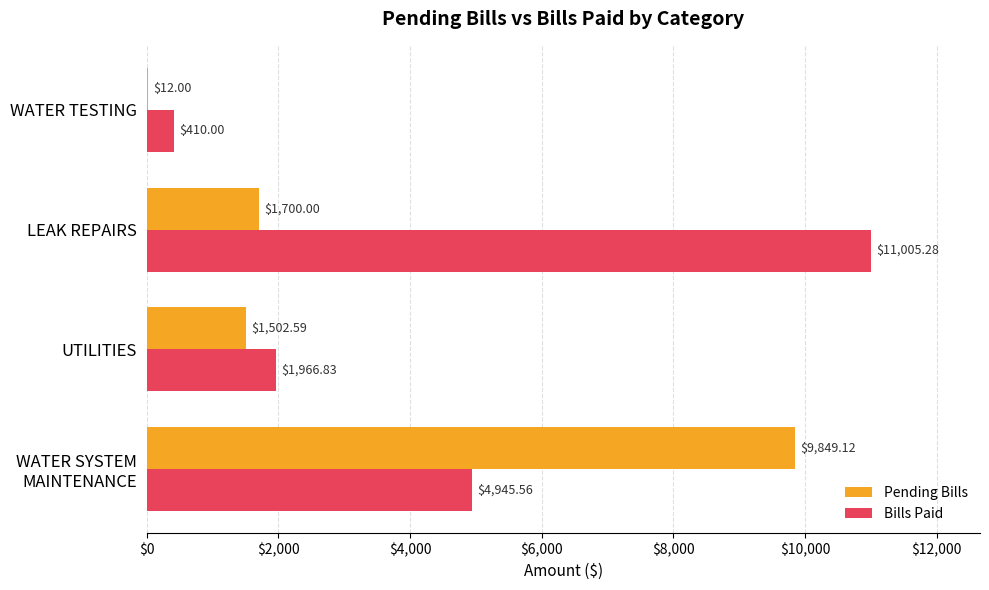

What is the total value across all series at WATER TESTING?

422.0